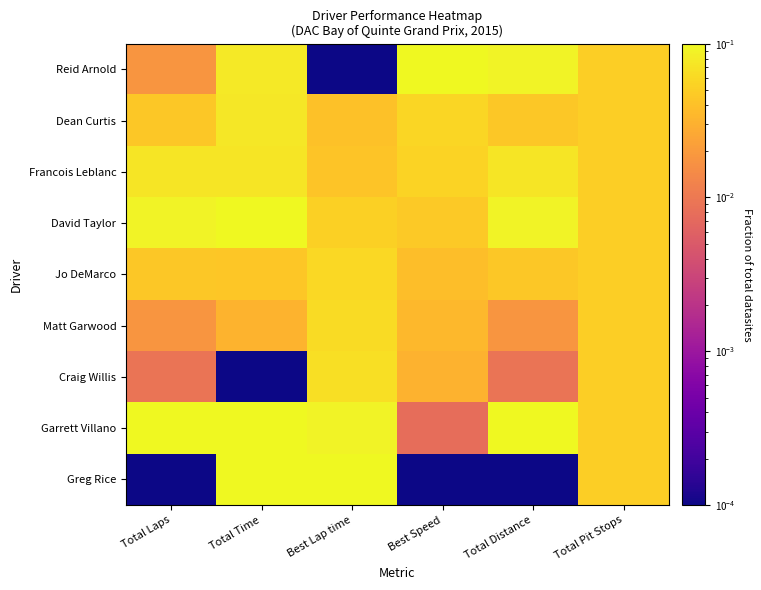

Reading right to left, extract all data points from this chart.

Reid Arnold: Total Pit Stops=0.1	Total Distance=0.1	Best Speed=0.1	Best Lap time=0.0	Total Time=0.1	Total Laps=0.0
Dean Curtis: Total Pit Stops=0.1	Total Distance=0.0	Best Speed=0.1	Best Lap time=0.0	Total Time=0.1	Total Laps=0.0
Francois Leblanc: Total Pit Stops=0.1	Total Distance=0.1	Best Speed=0.1	Best Lap time=0.0	Total Time=0.1	Total Laps=0.1
David Taylor: Total Pit Stops=0.1	Total Distance=0.1	Best Speed=0.0	Best Lap time=0.1	Total Time=0.1	Total Laps=0.1
Jo DeMarco: Total Pit Stops=0.1	Total Distance=0.0	Best Speed=0.0	Best Lap time=0.1	Total Time=0.0	Total Laps=0.0
Matt Garwood: Total Pit Stops=0.1	Total Distance=0.0	Best Speed=0.0	Best Lap time=0.1	Total Time=0.0	Total Laps=0.0
Craig Willis: Total Pit Stops=0.1	Total Distance=0.0	Best Speed=0.0	Best Lap time=0.1	Total Time=0.0	Total Laps=0.0
Garrett Villano: Total Pit Stops=0.1	Total Distance=0.1	Best Speed=0.0	Best Lap time=0.1	Total Time=0.1	Total Laps=0.1
Greg Rice: Total Pit Stops=0.1	Total Distance=0.0	Best Speed=0.0	Best Lap time=0.1	Total Time=0.1	Total Laps=0.0